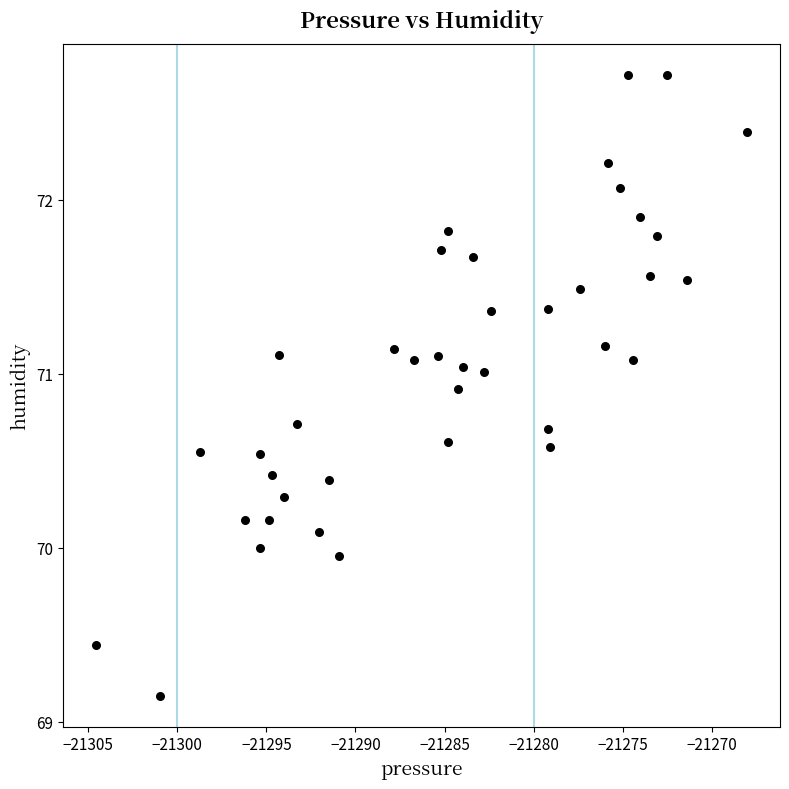

What is the range of Y values (max minus min)?

3.6